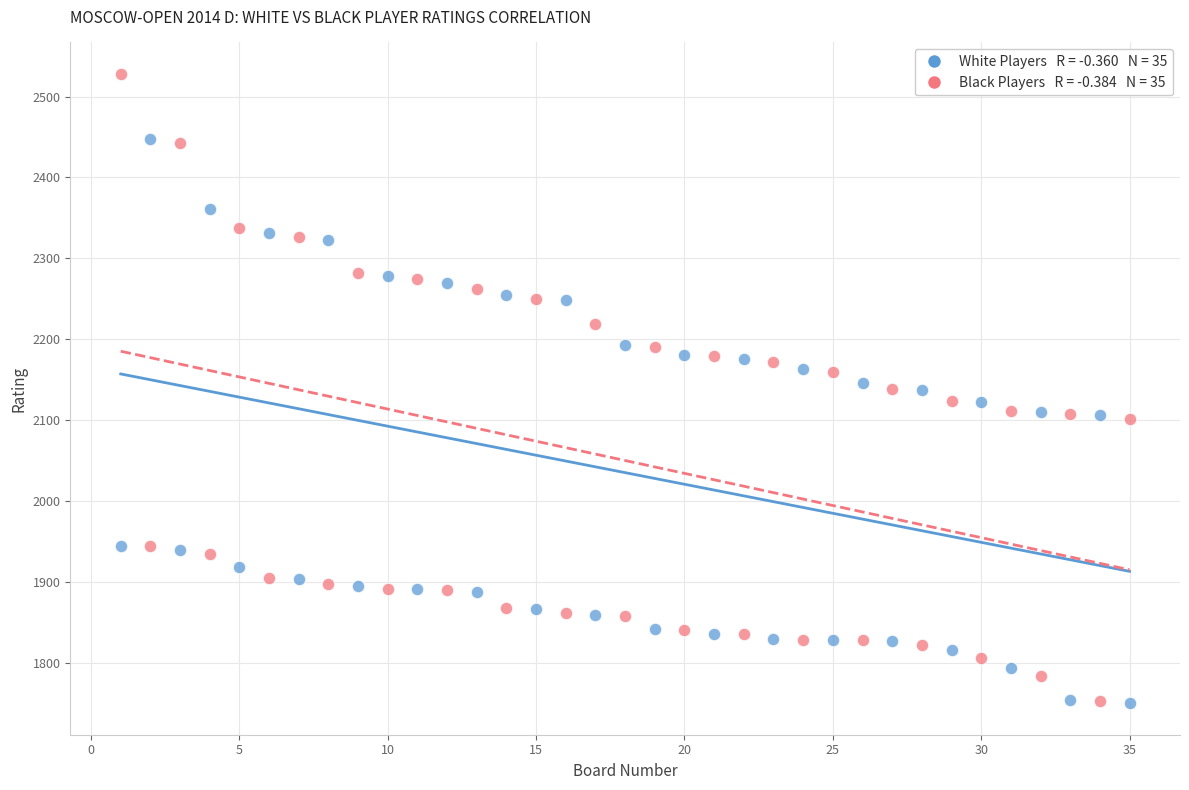

Across all data points, what is the range of Y values (max minus min)?

778